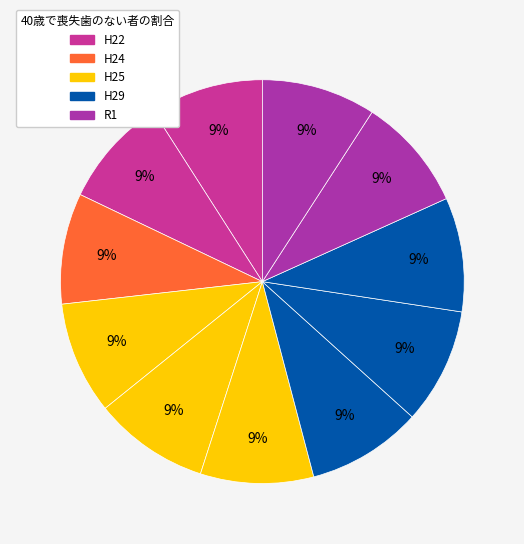

Count the number of slices in the pie.

11